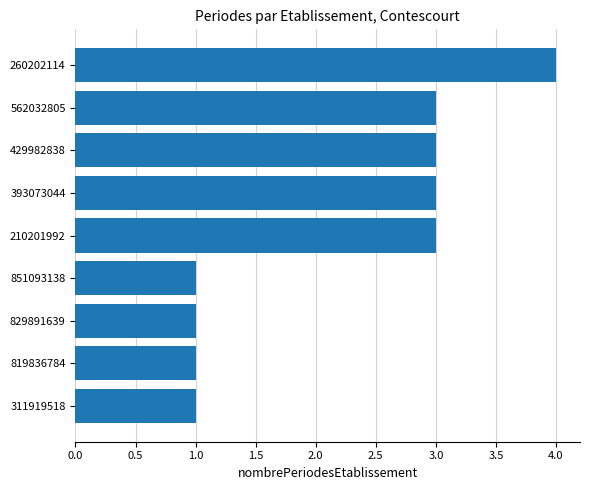

Which has a higher value, 429982838 or 851093138?

429982838